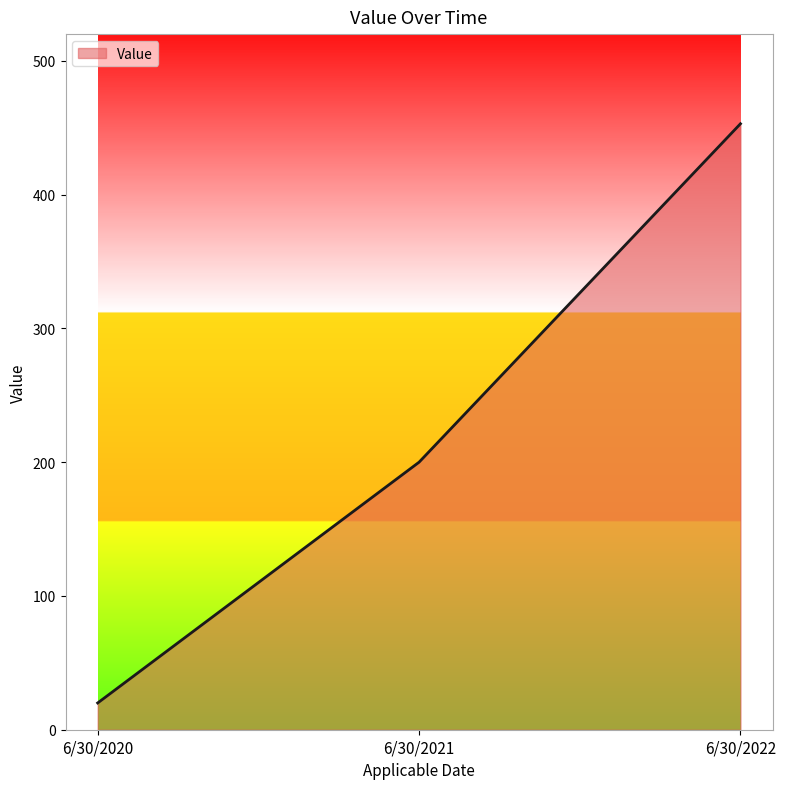

Which label corresponds to the smallest value in the chart?

6/30/2020